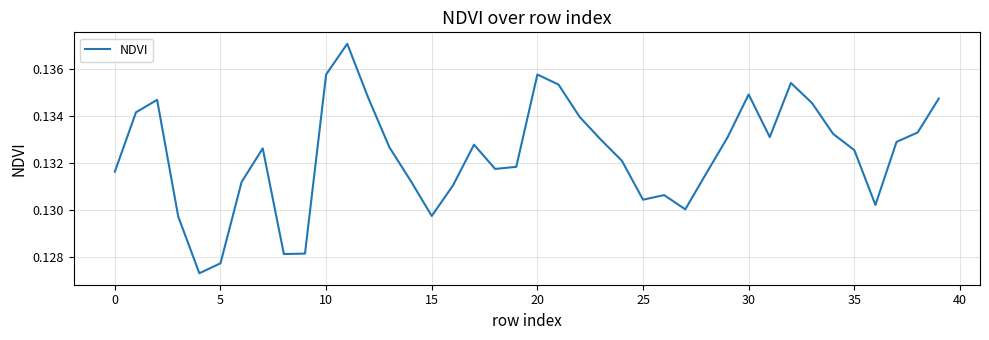

Count the values in the range 0 to 1.

40